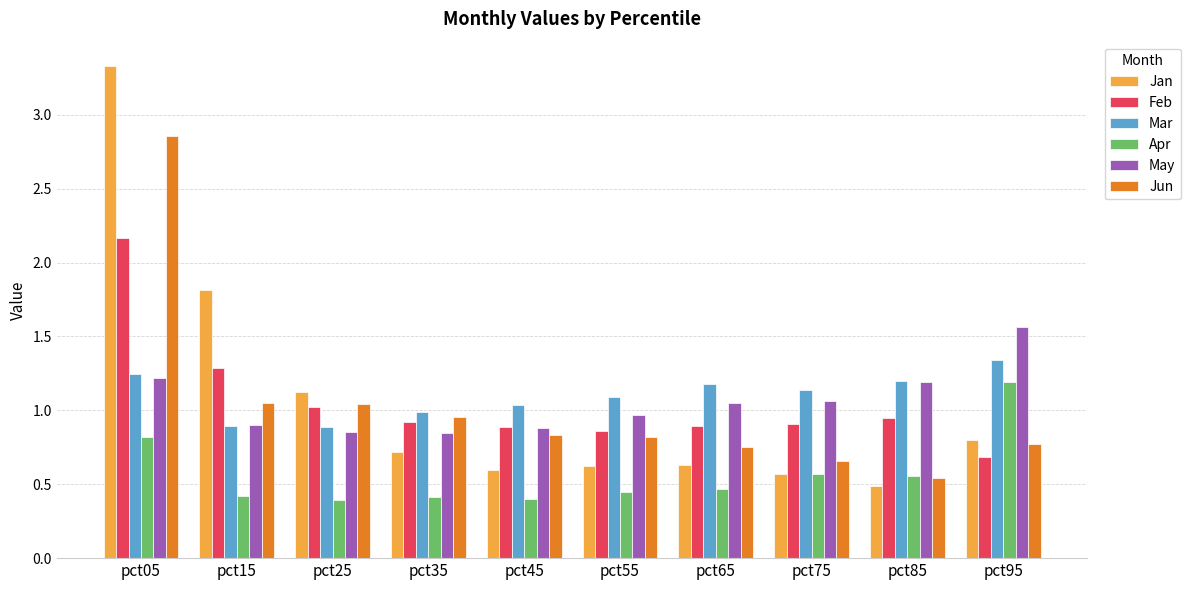

What is the maximum value shown in the chart?

3.3